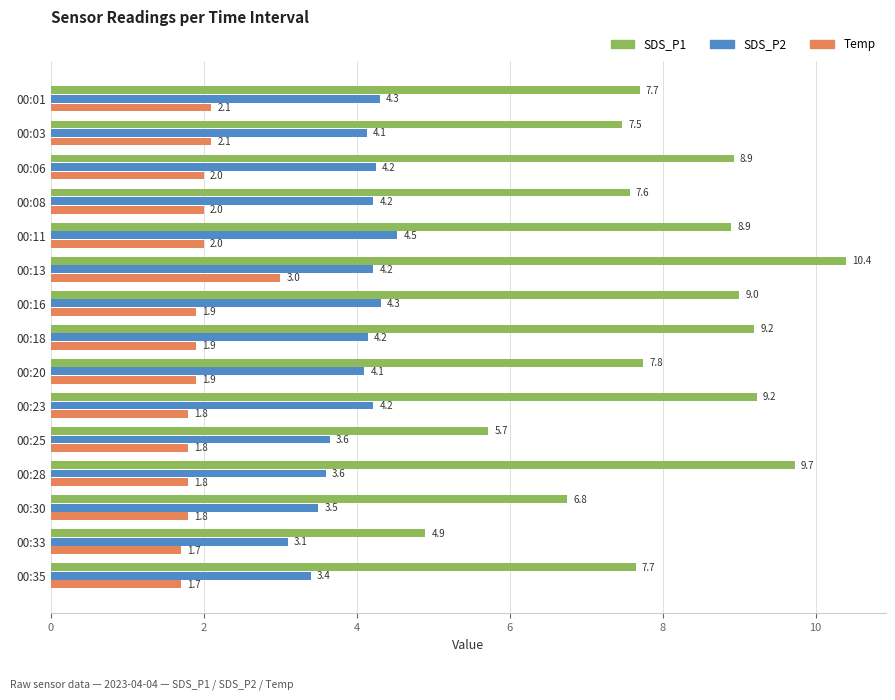

What is the lowest value of the SDS_P1 series?

4.9